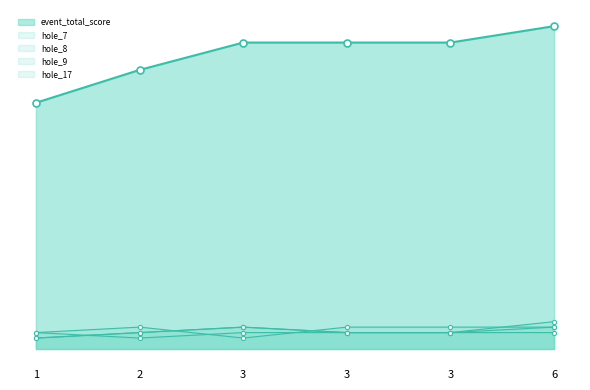

What is the total value across all series at 6?

75